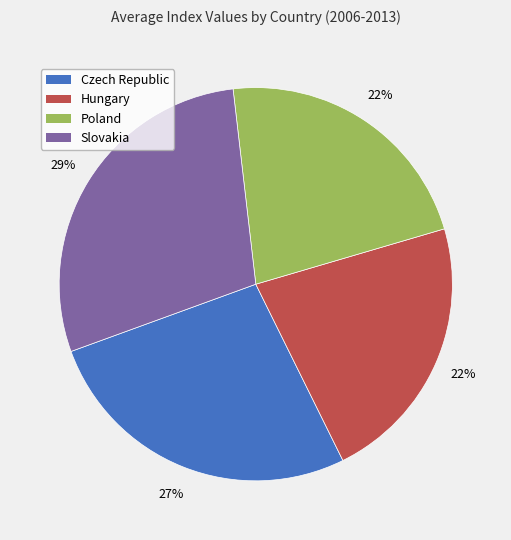

Is there a majority slice in this chart?

No